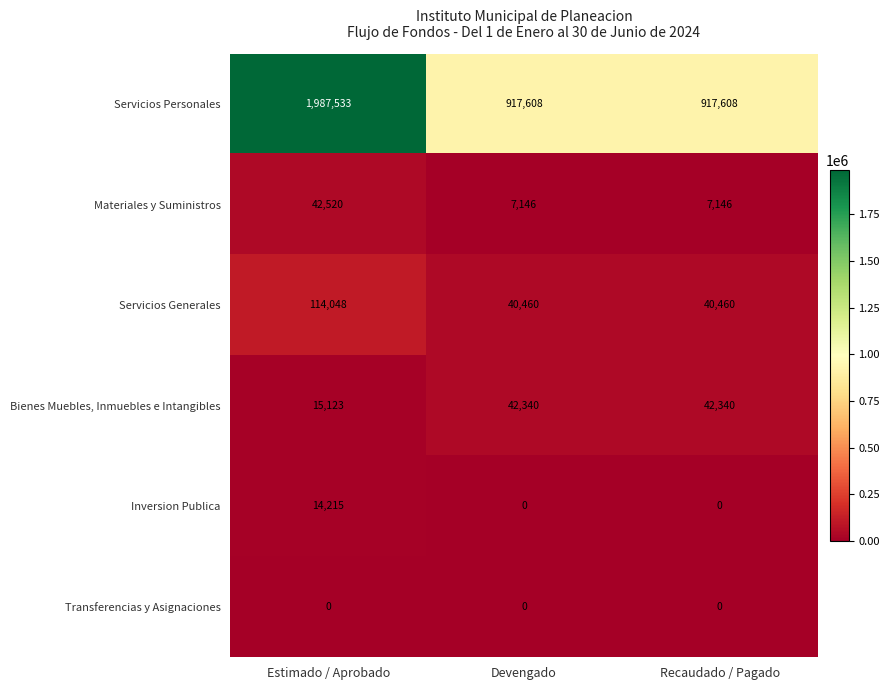

Which category has the highest value in the Materiales y Suministros series?

Estimado / Aprobado